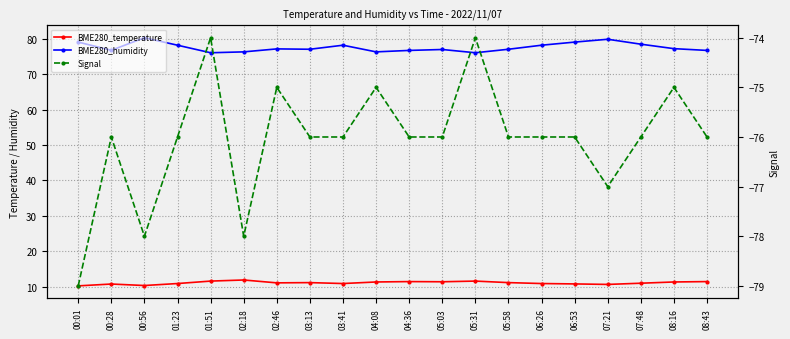

Where is Signal nearest to the value -76?

00:28